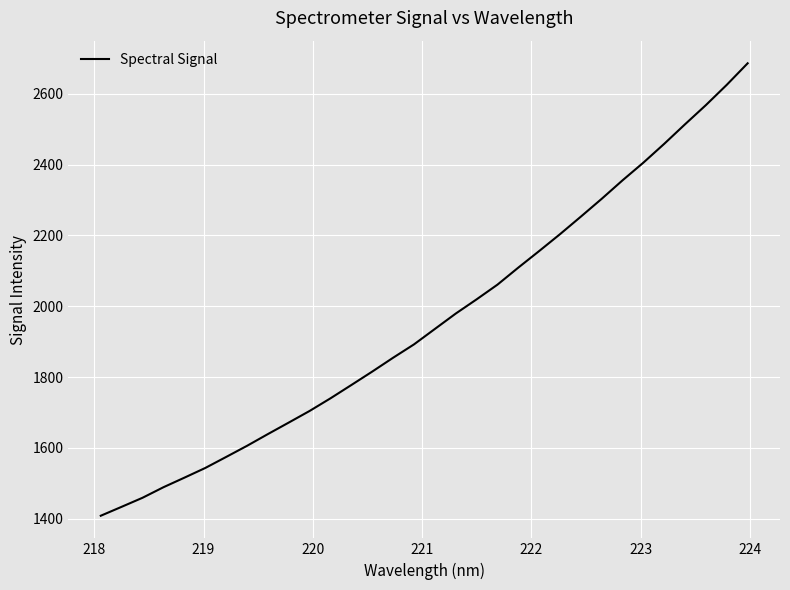

What is the maximum value shown in the chart?

2686.2